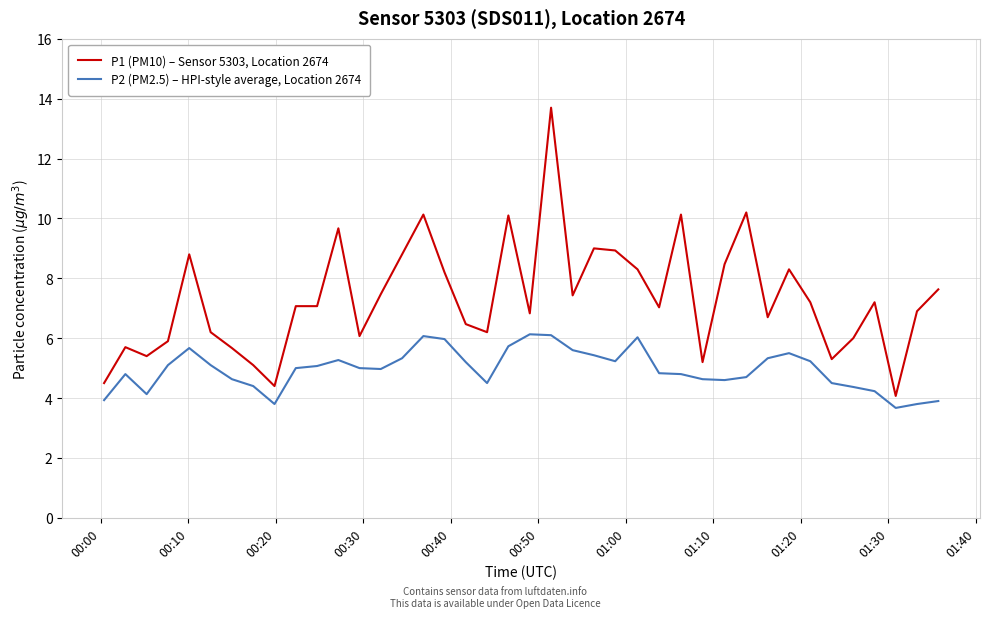

Which series has the largest total across all categories?

P1 (PM10) – Sensor 5303, Location 2674